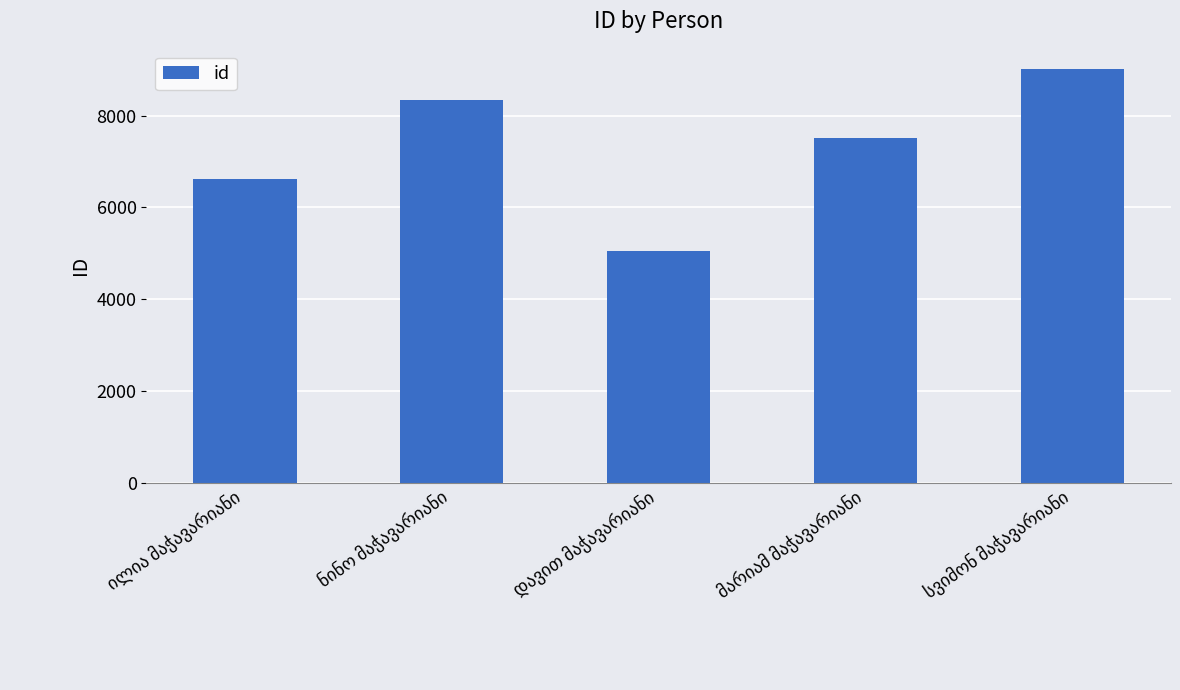

What is the value of the 4th bar from the left?

7521